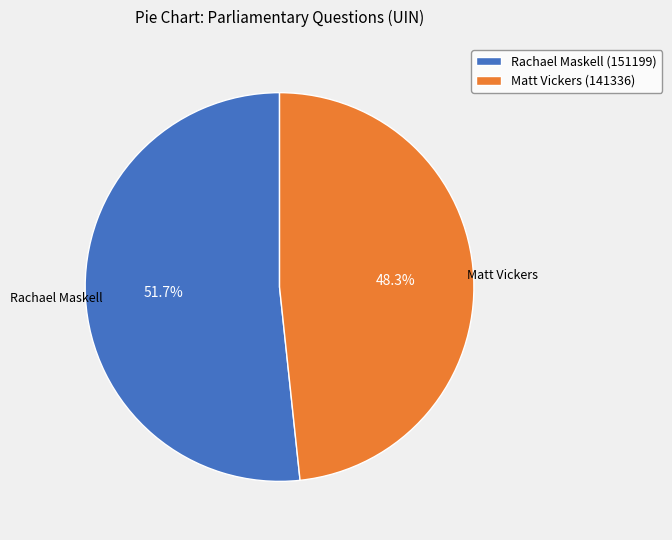

Which category has the biggest portion of the pie?

Rachael Maskell (151199)